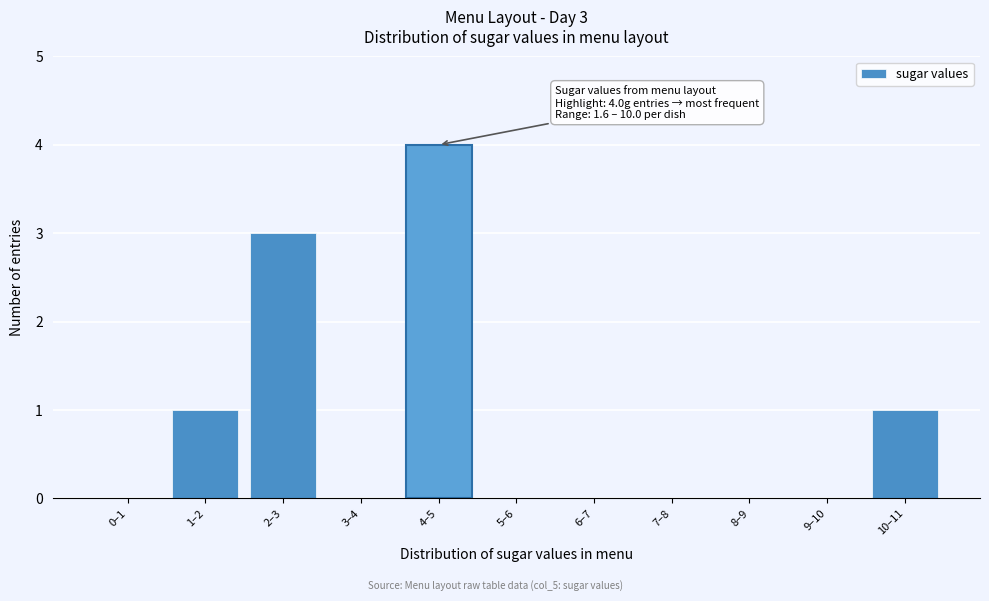

Reading left to right, list all the values displayed in this chart.

0–1=0	1–2=1	2–3=3	3–4=0	4–5=4	5–6=0	6–7=0	7–8=0	8–9=0	9–10=0	10–11=1